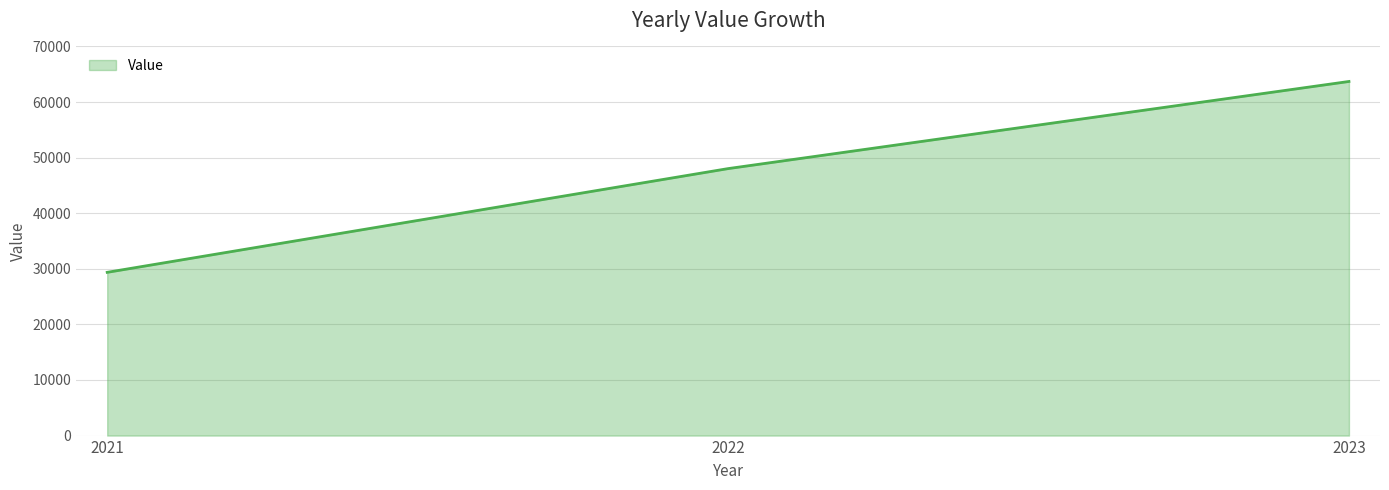

Reading left to right, transcribe all the data shown in this chart.

2021=29367	2022=48025	2023=63700